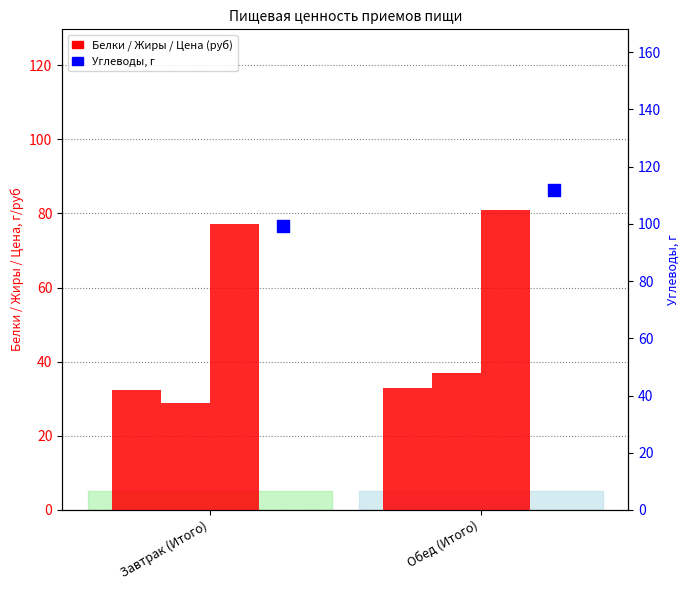

Is the value of Белки at Завтрак (Итого) greater than the value of Жиры at Завтрак (Итого)?

Yes